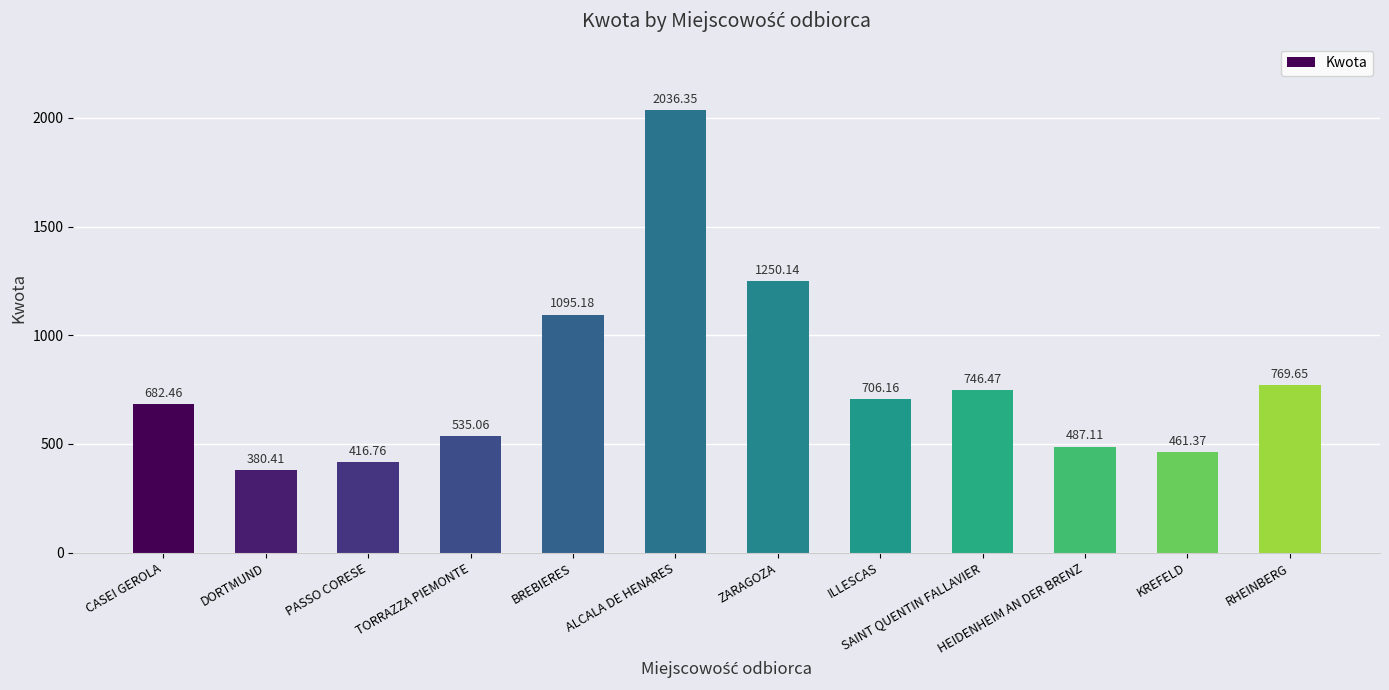

Where is the data nearest to the value 1208?

ZARAGOZA